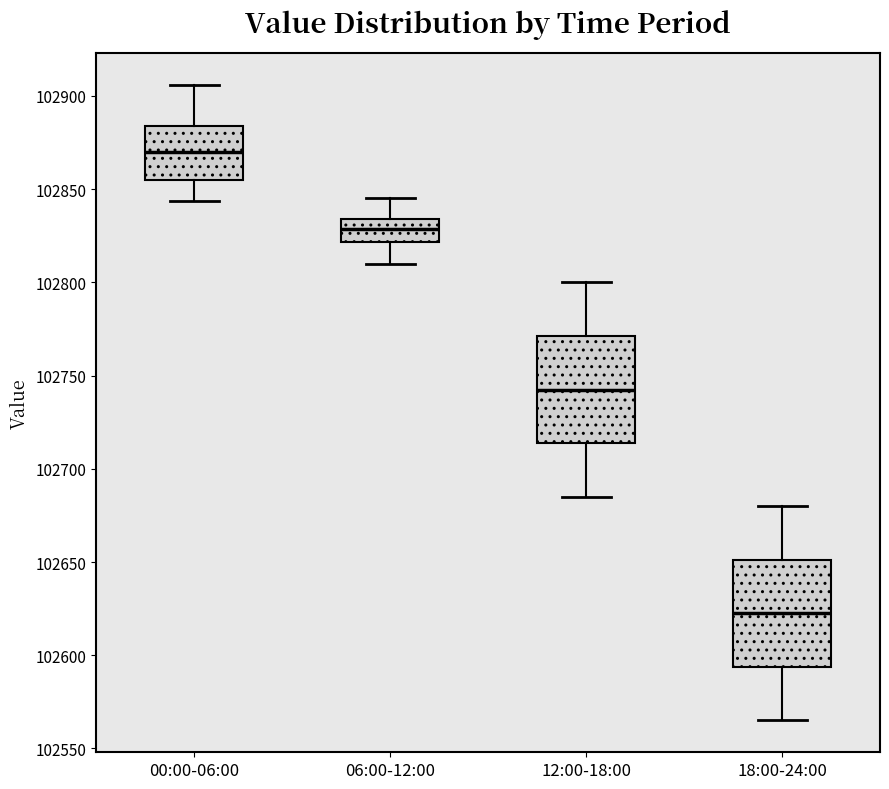

Which box's median line is the lowest?

18:00-24:00